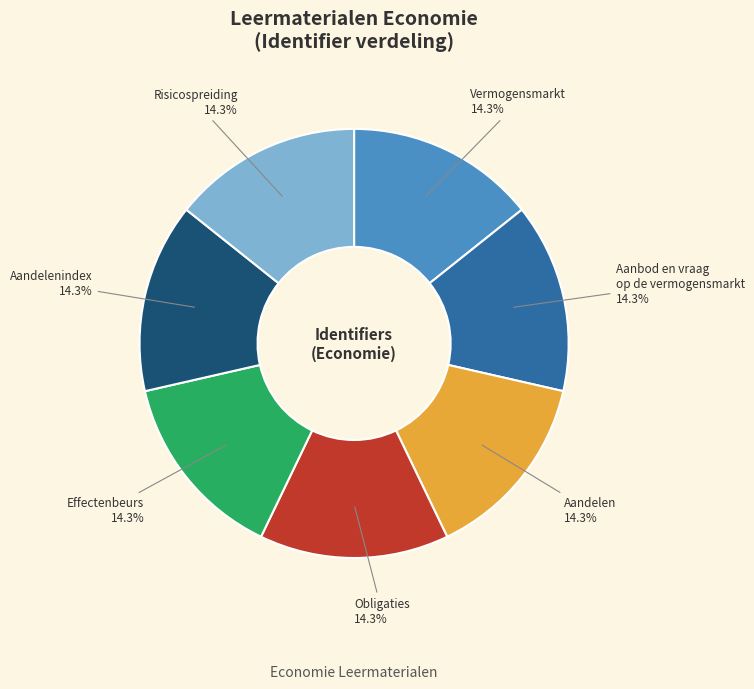

What percentage do Effectenbeurs and Risicospreiding together represent?

28.6%